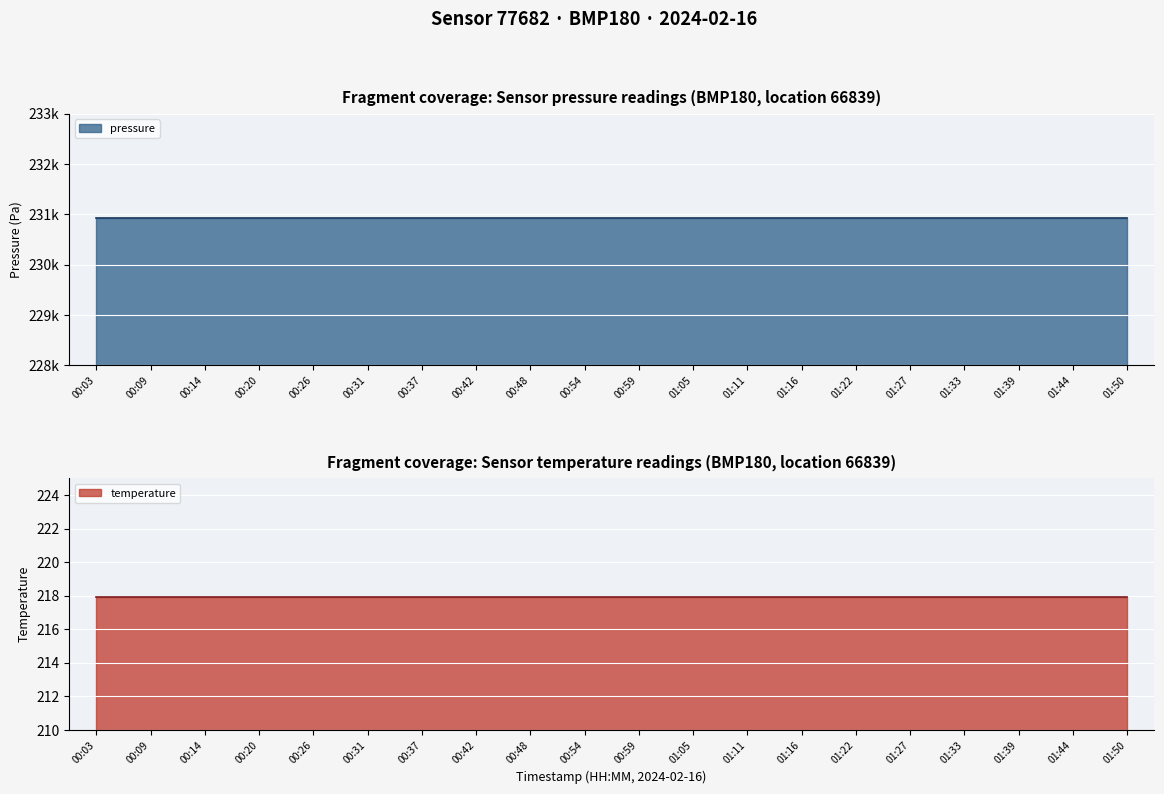

What is the sum of the temperature values at 00:42 and 00:48?

435.8